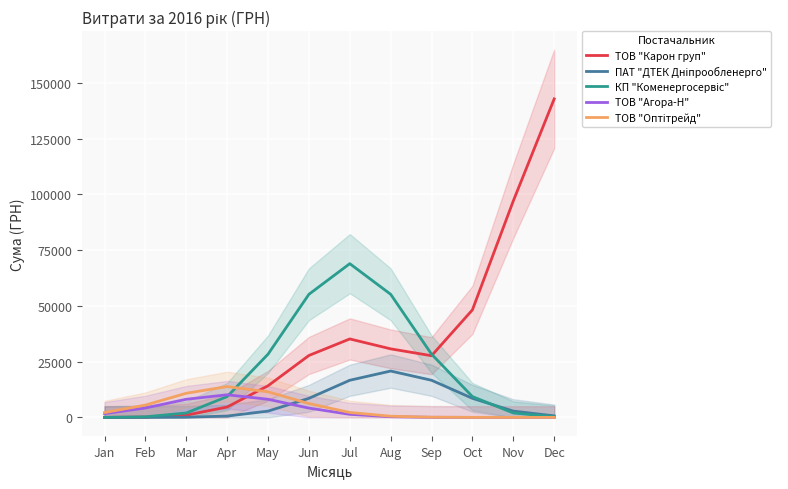

At which category is the sum across all series the highest?

Dec